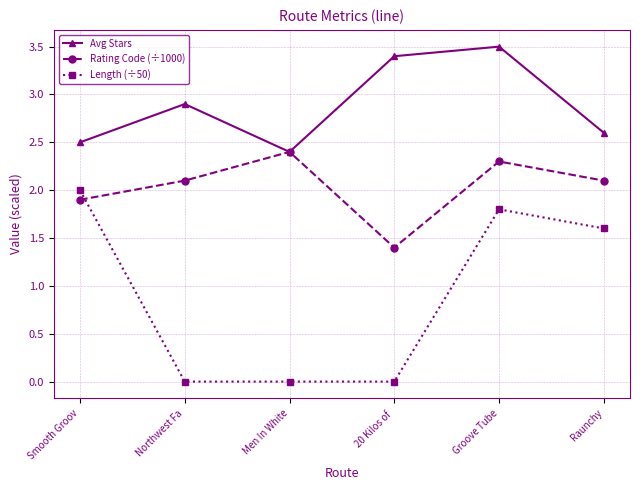

What is the label of the 1st point from the right?

Raunchy